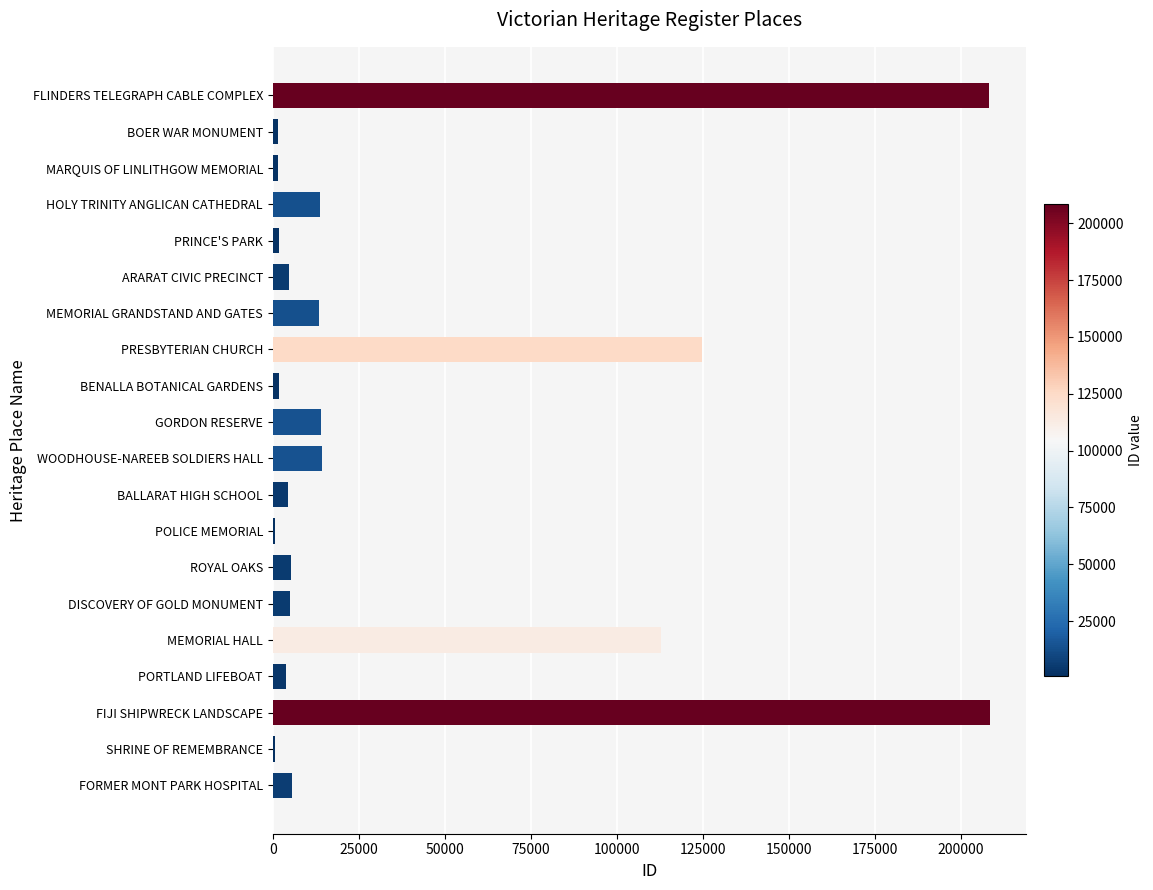

The chart shows a value of 106601 at FLINDERS TELEGRAPH CABLE COMPLEX. True or false?

False